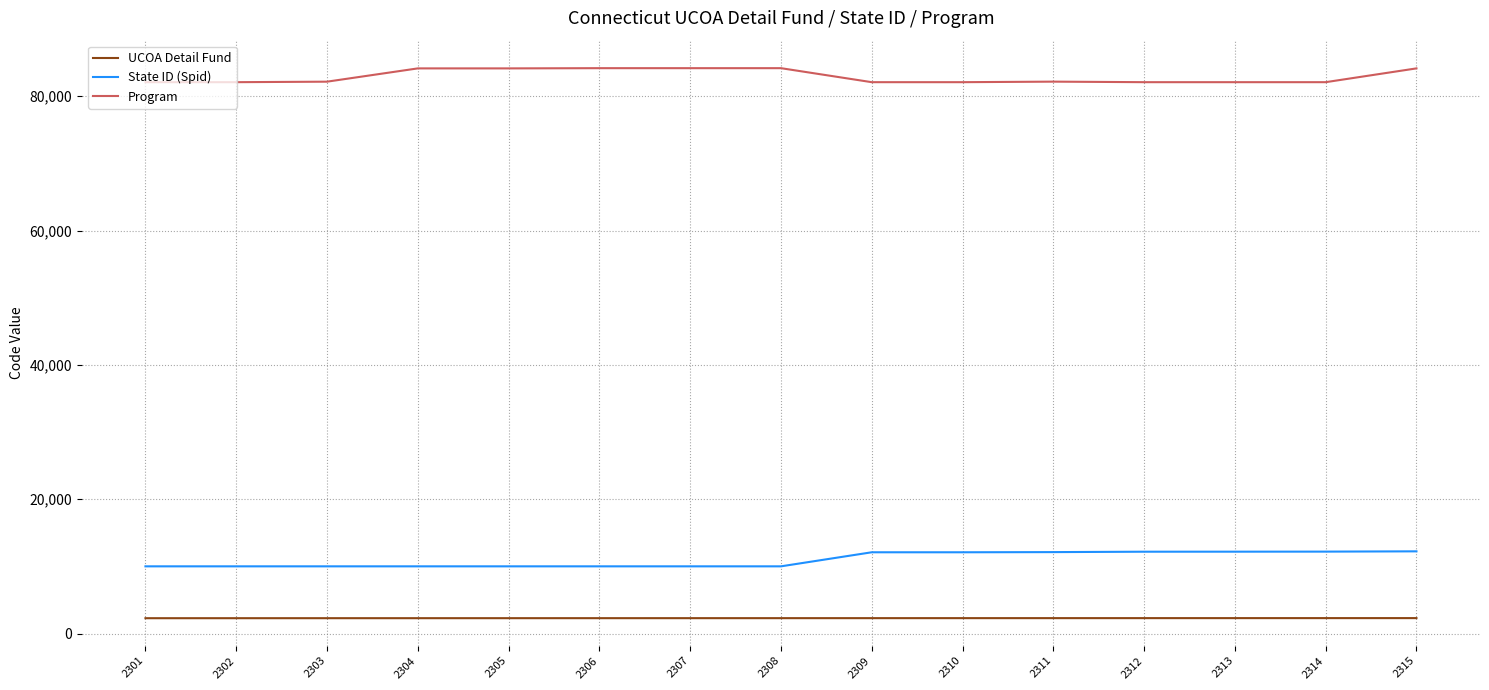

Does the chart have visible grid lines?

Yes